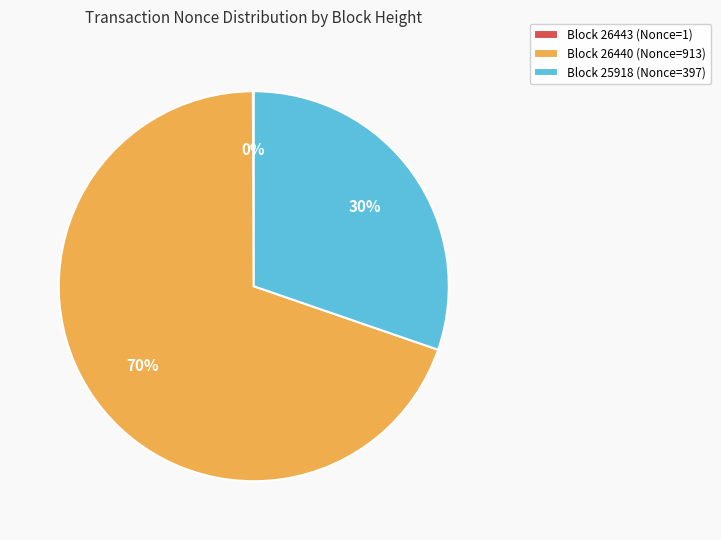

Which category has the biggest portion of the pie?

Block 26440 (Nonce=913)